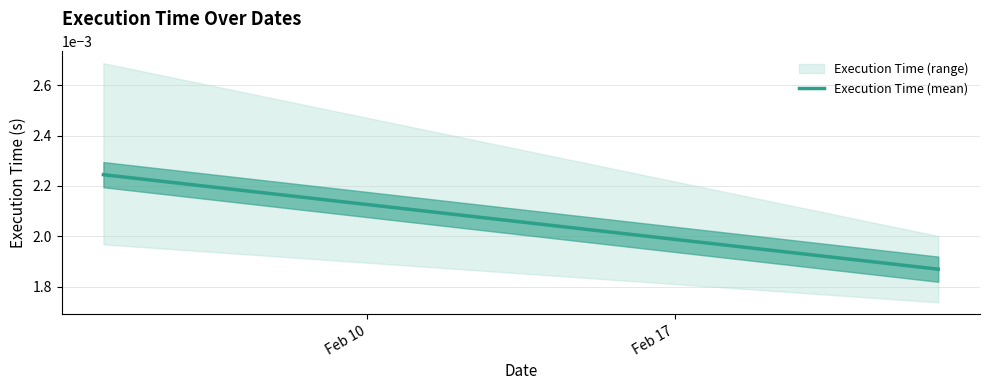

Rank the categories by value from highest to lowest.

Feb 10, Feb 17